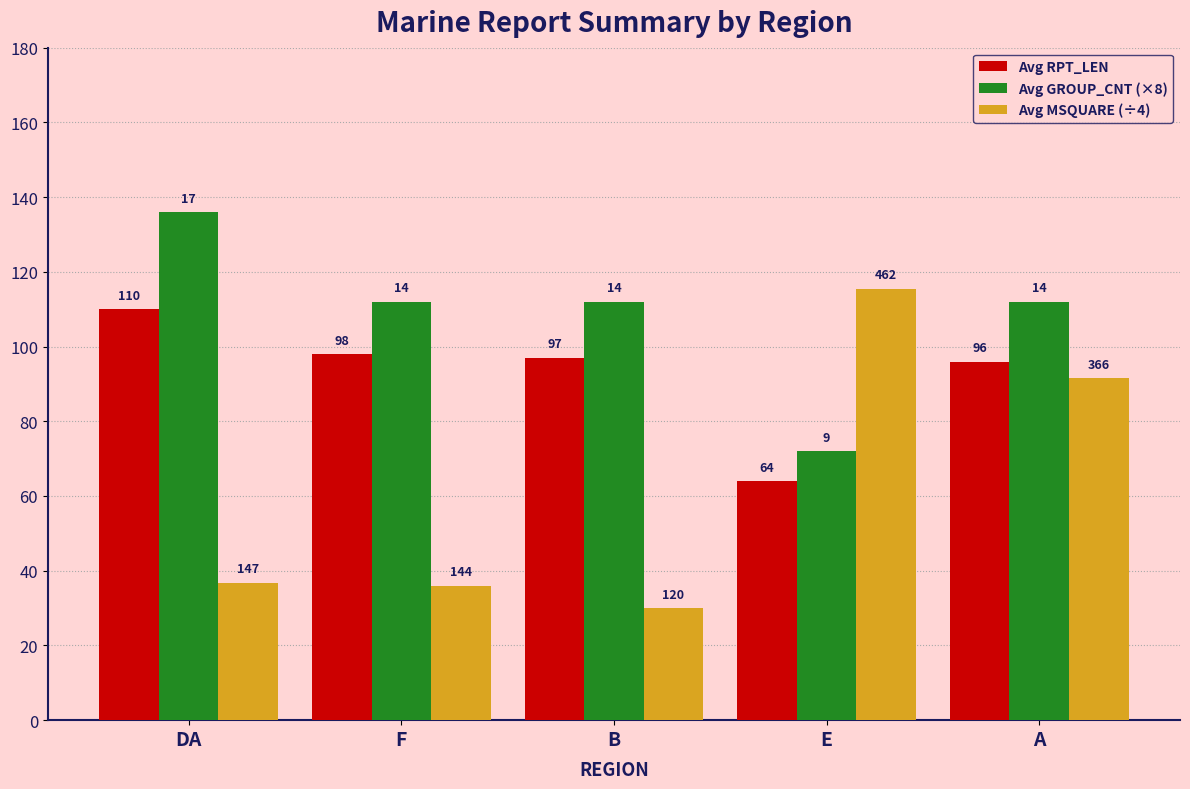

Are the bars horizontal?

No